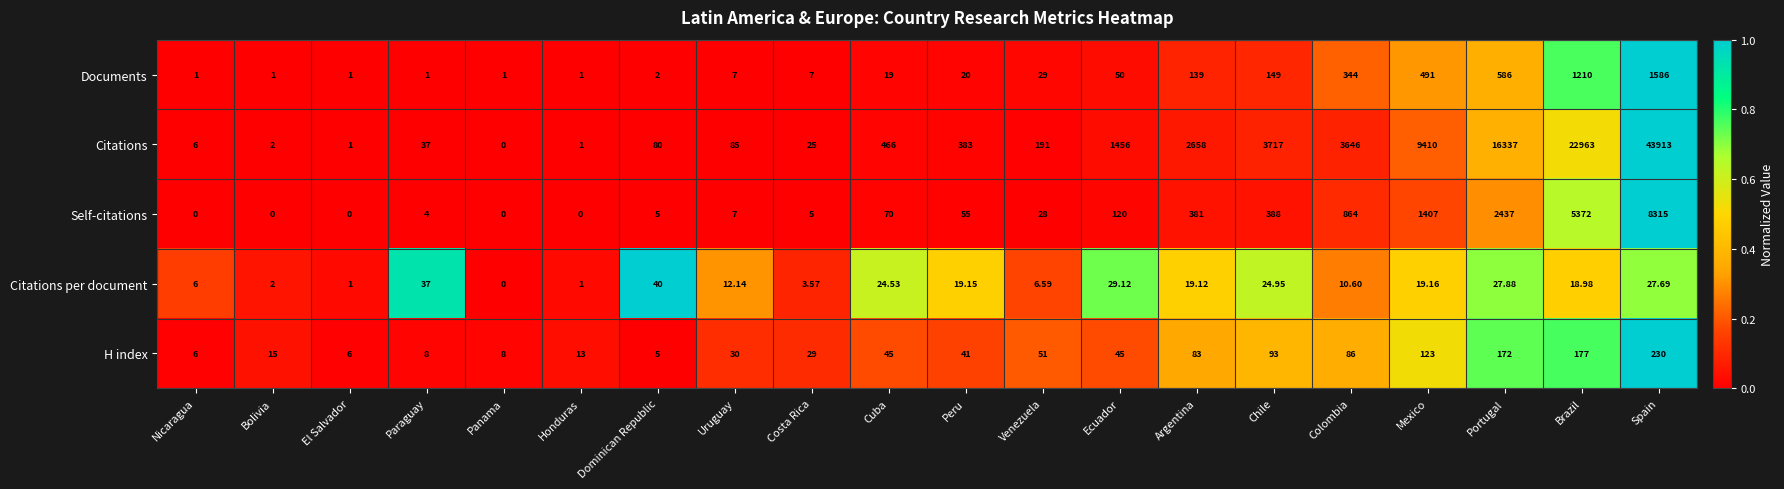

Between Nicaragua and Chile, which series saw the biggest shift?

Citations